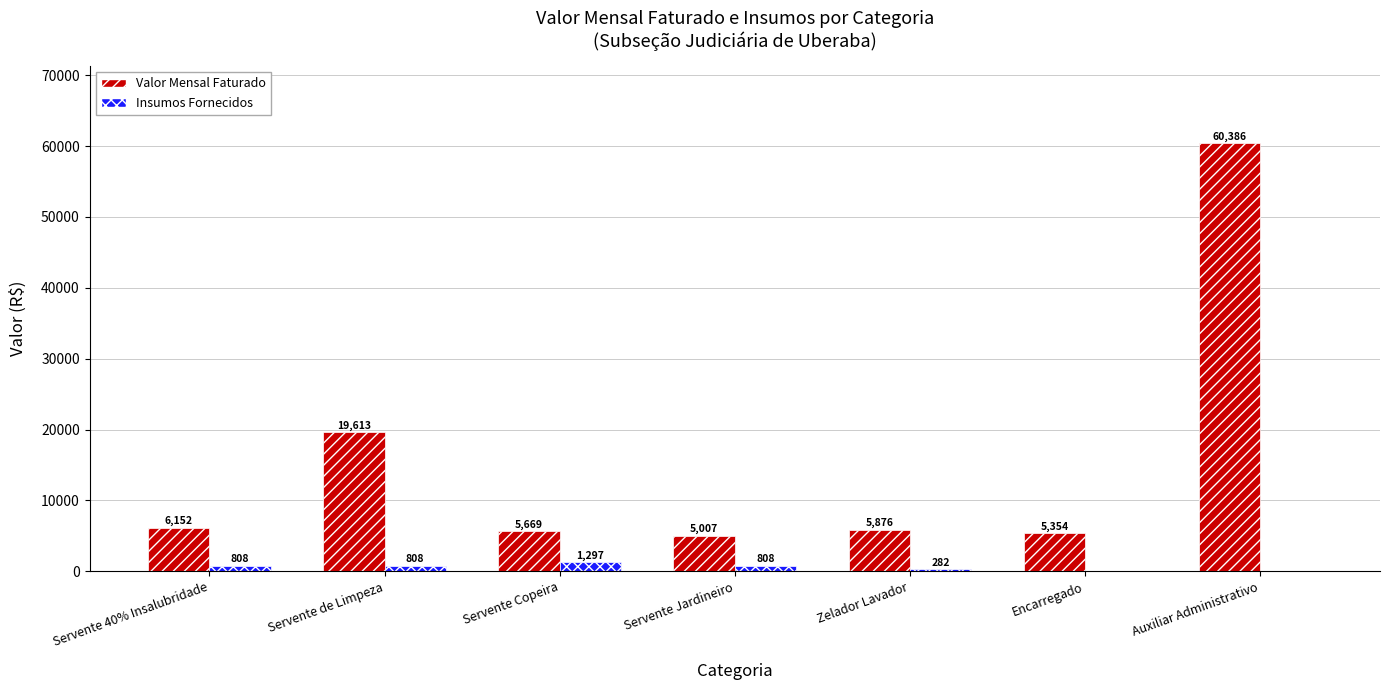

What is the total value across all series at Auxiliar Administrativo?

60385.9